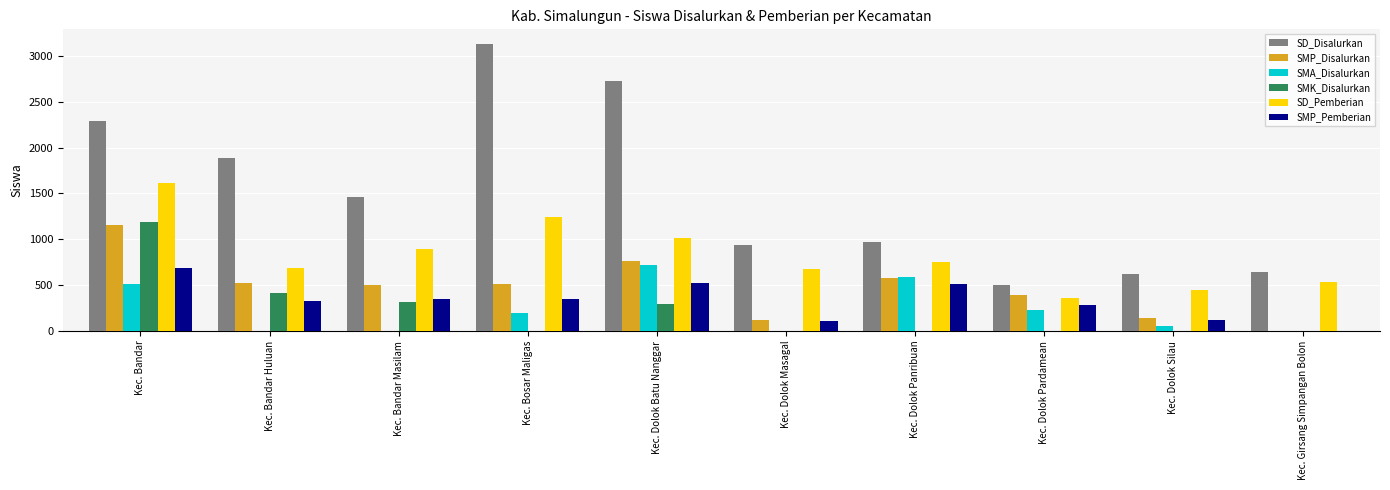

Which series changed the most between Kec. Bosar Maligas and Kec. Dolok Silau?

SD_Disalurkan